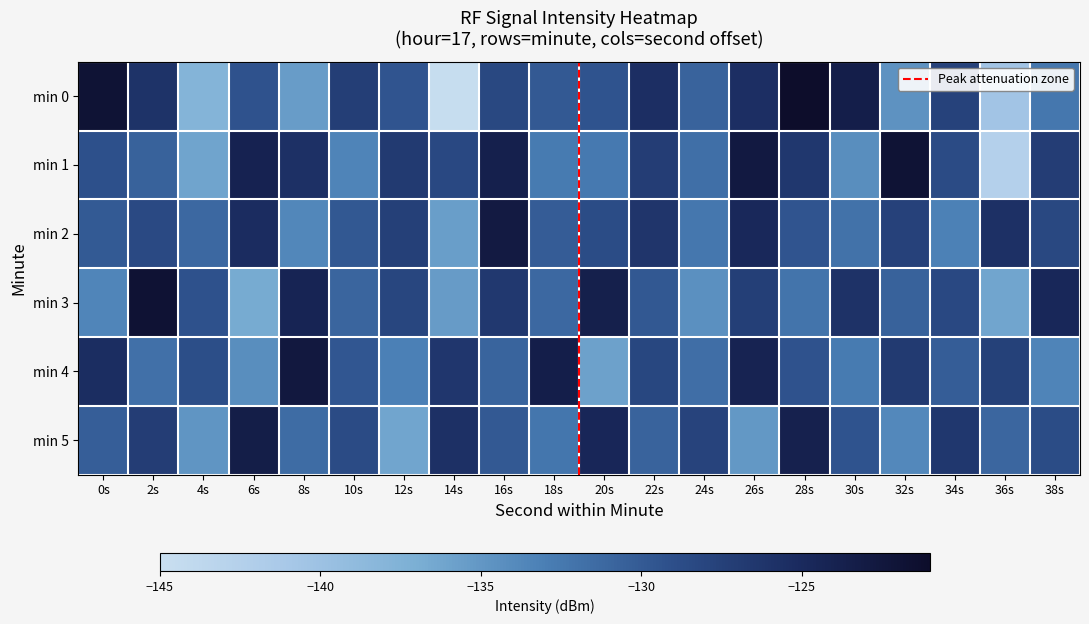

Reading left to right, transcribe all the data shown in this chart.

0: 0s=1.0	2s=0.8	4s=0.3	6s=0.7	8s=0.4	10s=0.7	12s=0.6	14s=0.0	16s=0.7	18s=0.6	20s=0.7	22s=0.8	24s=0.6	26s=0.8	28s=1.0	30s=0.9	32s=0.4	34s=0.7	36s=0.2	38s=0.5
1: 0s=0.7	2s=0.6	4s=0.4	6s=0.9	8s=0.8	10s=0.5	12s=0.8	14s=0.7	16s=0.9	18s=0.5	20s=0.5	22s=0.7	24s=0.6	26s=0.9	28s=0.8	30s=0.4	32s=1.0	34s=0.7	36s=0.1	38s=0.7
2: 0s=0.6	2s=0.7	4s=0.6	6s=0.8	8s=0.5	10s=0.6	12s=0.7	14s=0.4	16s=0.9	18s=0.6	20s=0.7	22s=0.8	24s=0.5	26s=0.8	28s=0.6	30s=0.5	32s=0.7	34s=0.5	36s=0.8	38s=0.7
3: 0s=0.5	2s=1.0	4s=0.7	6s=0.3	8s=0.9	10s=0.6	12s=0.7	14s=0.4	16s=0.8	18s=0.6	20s=0.9	22s=0.6	24s=0.4	26s=0.7	28s=0.5	30s=0.8	32s=0.6	34s=0.7	36s=0.4	38s=0.8
4: 0s=0.8	2s=0.5	4s=0.7	6s=0.4	8s=0.9	10s=0.6	12s=0.5	14s=0.8	16s=0.6	18s=0.9	20s=0.4	22s=0.7	24s=0.6	26s=0.9	28s=0.7	30s=0.5	32s=0.8	34s=0.6	36s=0.7	38s=0.5
5: 0s=0.6	2s=0.7	4s=0.4	6s=0.9	8s=0.6	10s=0.7	12s=0.4	14s=0.8	16s=0.6	18s=0.5	20s=0.9	22s=0.6	24s=0.7	26s=0.4	28s=0.9	30s=0.6	32s=0.5	34s=0.8	36s=0.6	38s=0.7